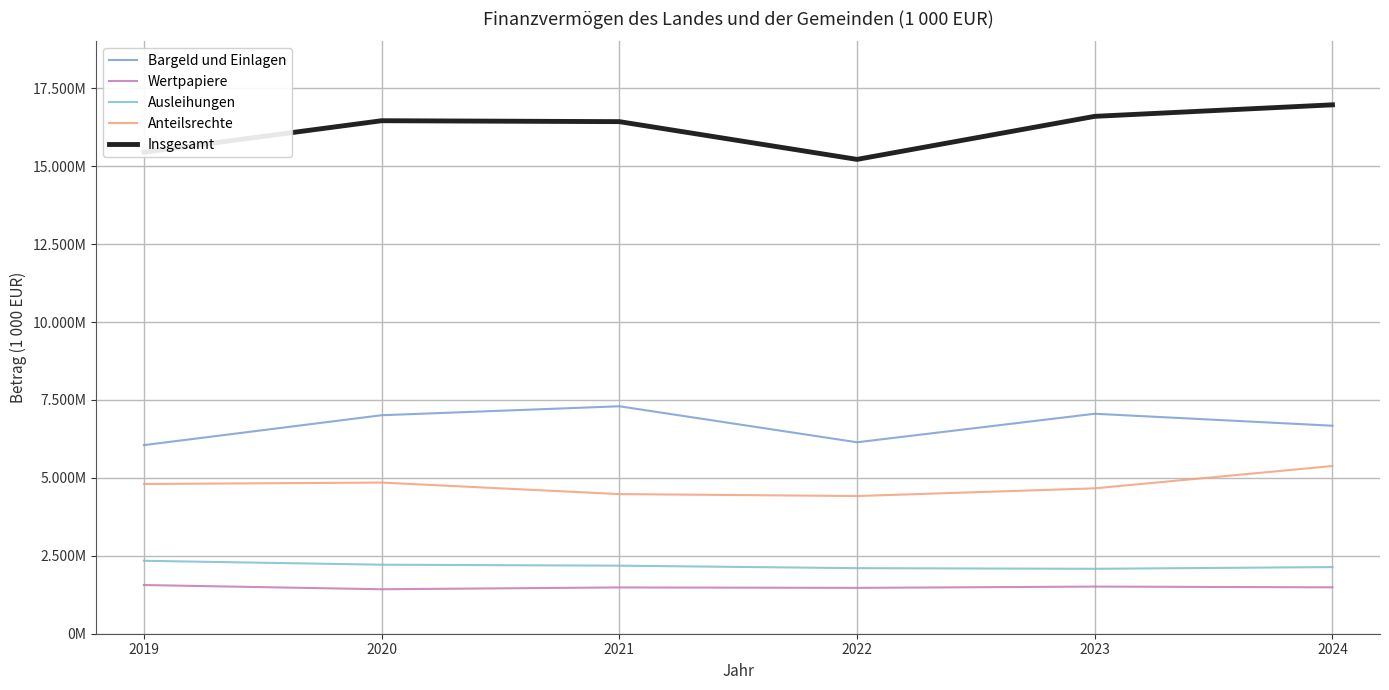

What value does the Anteilsrechte series have at 2023?

4664699